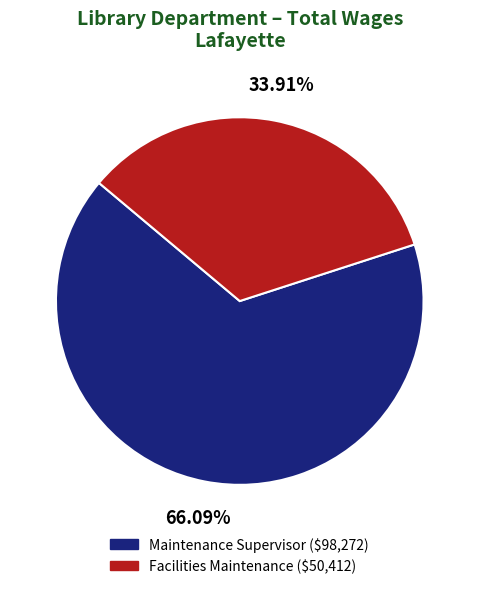

Which category has the biggest portion of the pie?

Maintenance Supervisor